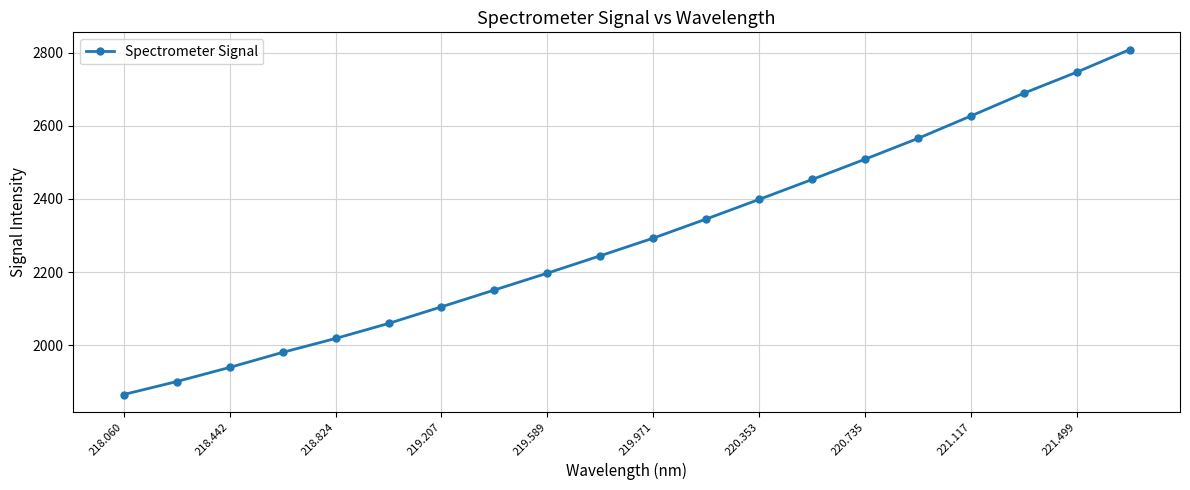

What is the smallest value displayed?

1865.3